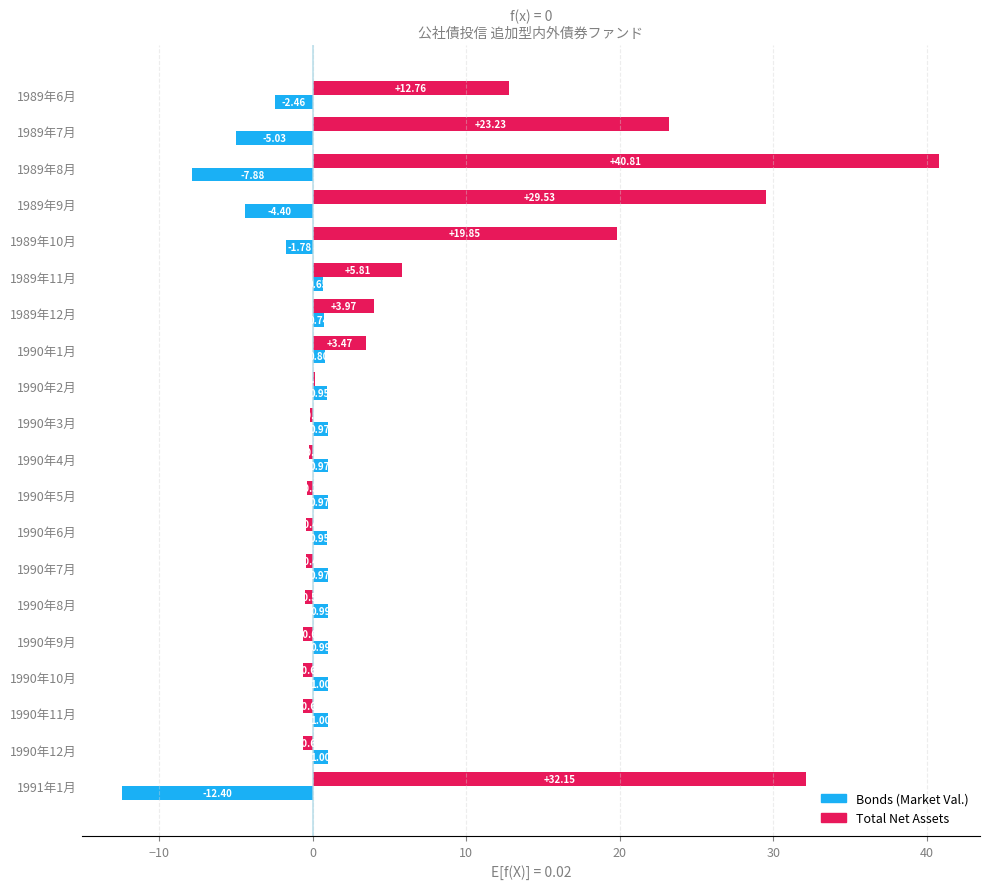

What is the sum of all Bonds (Market Val.) values?

-21.0